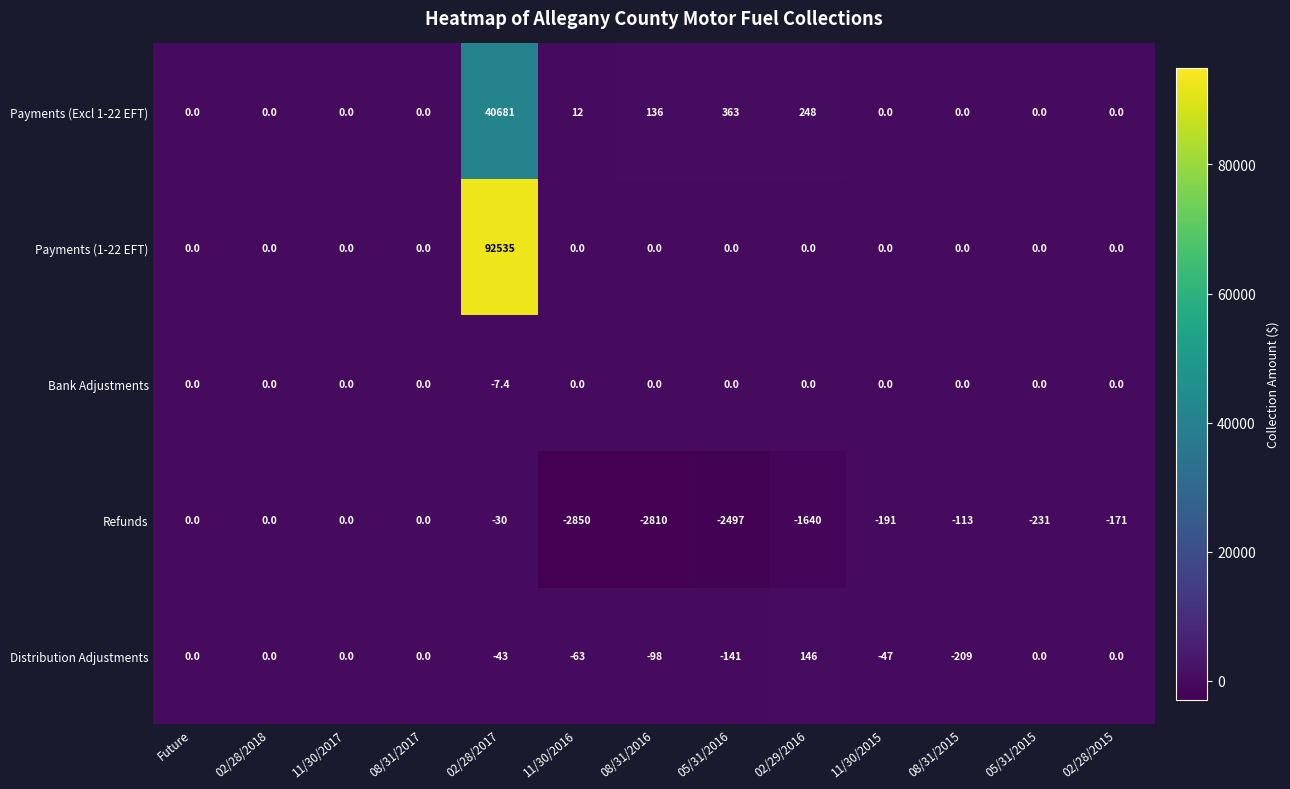

Which category has the lowest value across all series?

11/30/2016